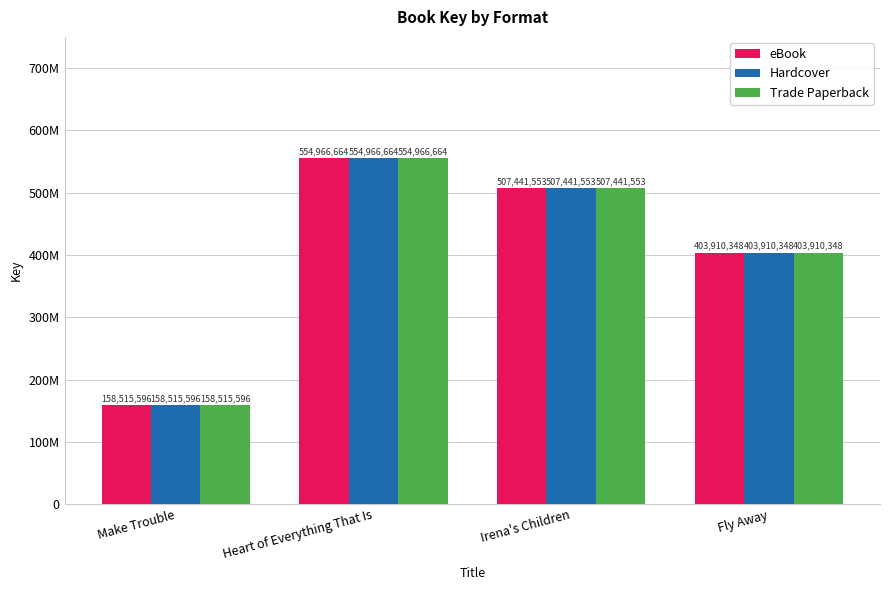

Reading left to right, list all the values displayed in this chart.

eBook: Make Trouble=158515596	Heart of Everything That Is=554966664	Irena's Children=507441553	Fly Away=403910348
Hardcover: Make Trouble=158515596	Heart of Everything That Is=554966664	Irena's Children=507441553	Fly Away=403910348
Trade Paperback: Make Trouble=158515596	Heart of Everything That Is=554966664	Irena's Children=507441553	Fly Away=403910348